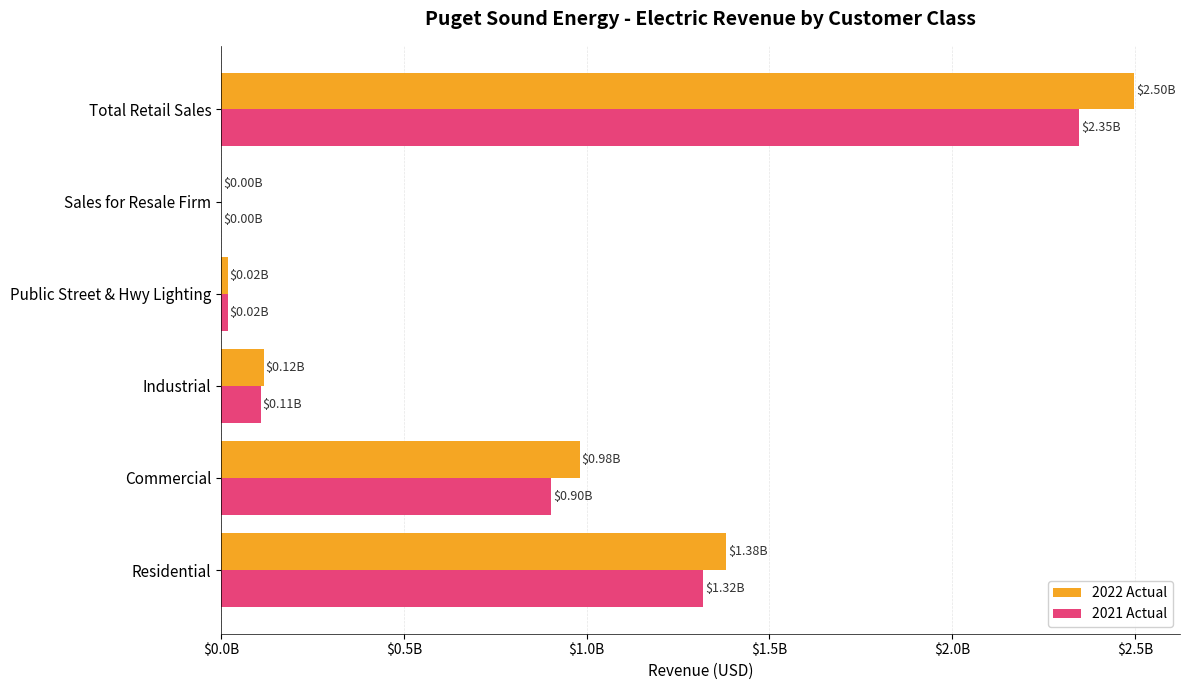

What are all the series names shown in the legend?

2022 Actual, 2021 Actual